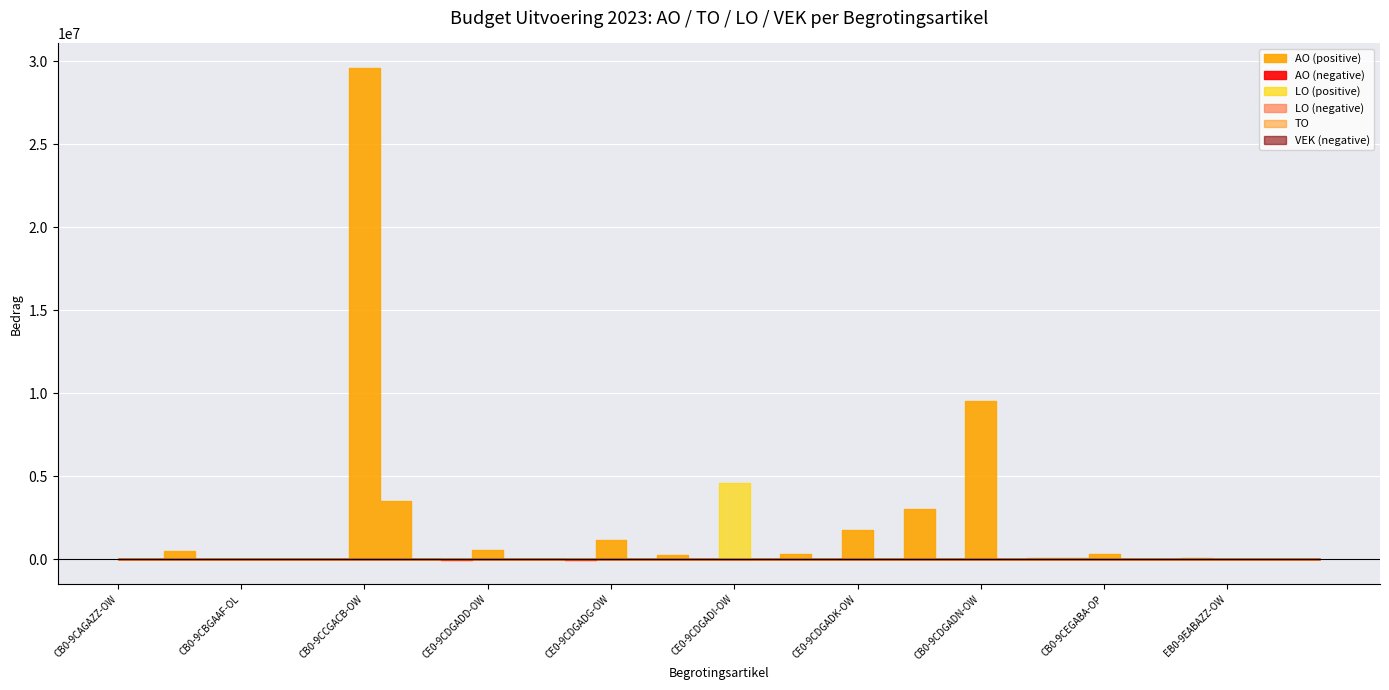

Is it true that AO equals 42372 at CE0-9CDGADO-OW?

False